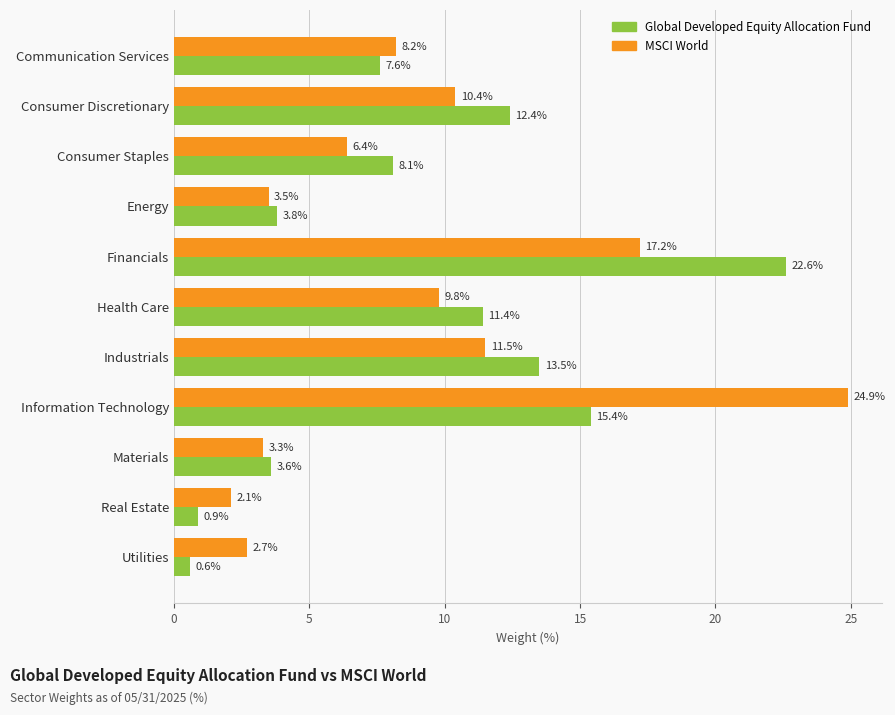

Is it true that MSCI World equals 33.6 at Information Technology?

False